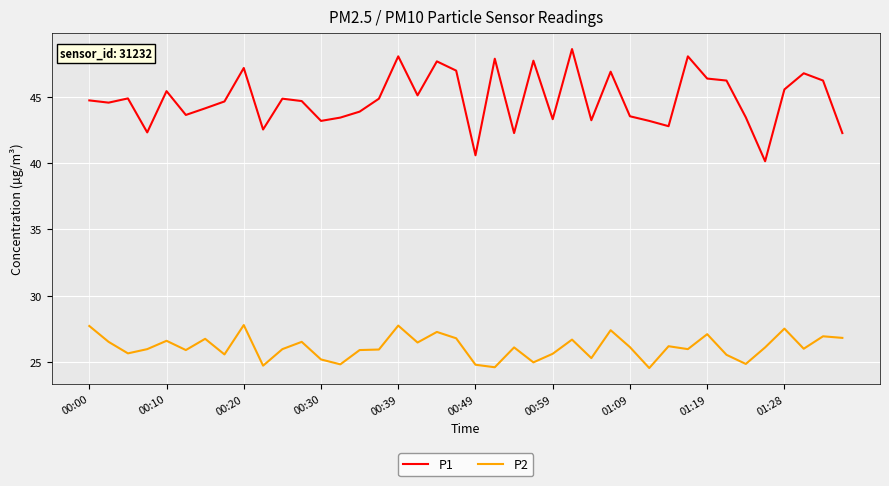

What is the highest value of the P2 series?

27.8